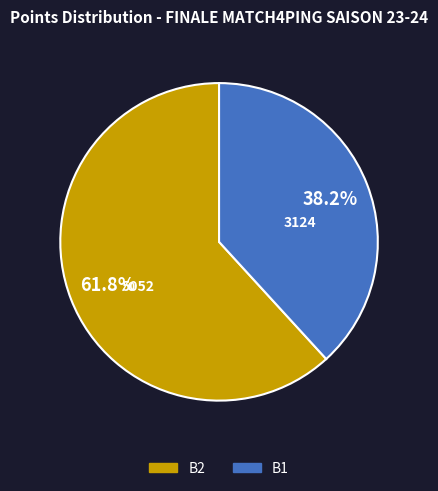

Does any single category account for the majority?

Yes